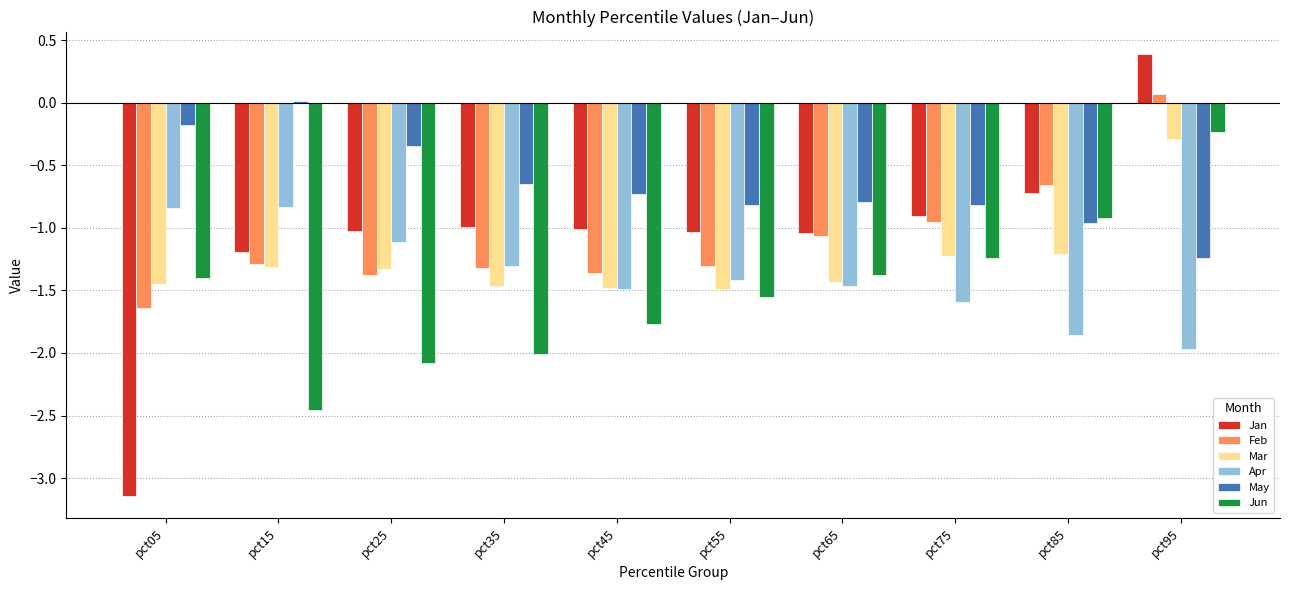

How many values in the Apr series are below -1?

8